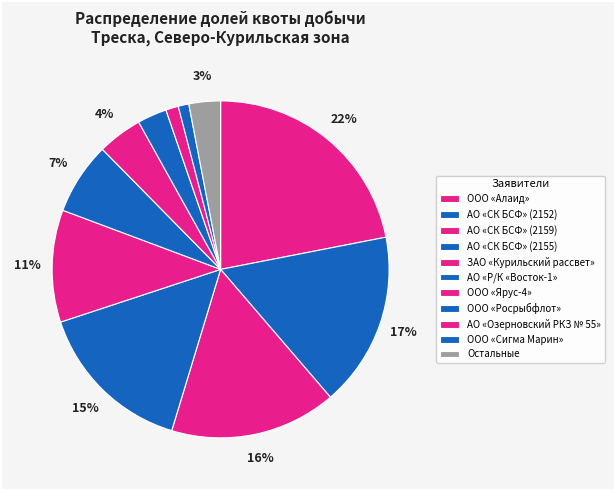

Does ЗАО «Курильский рассвет» account for over 50% of the chart?

No